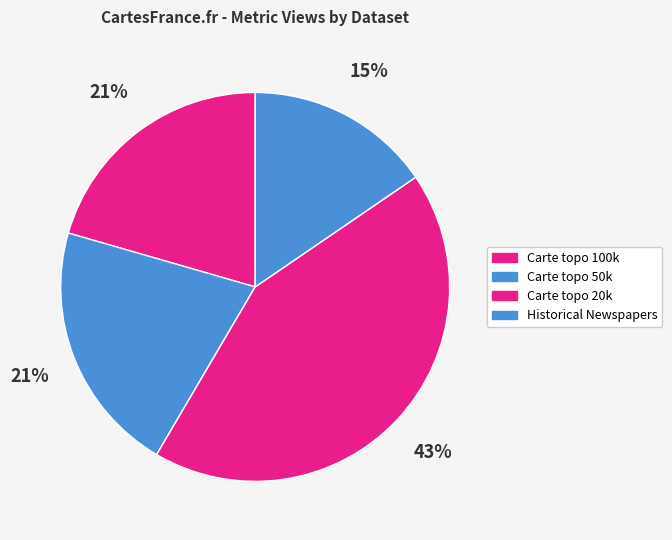

Count the number of slices in the pie.

4